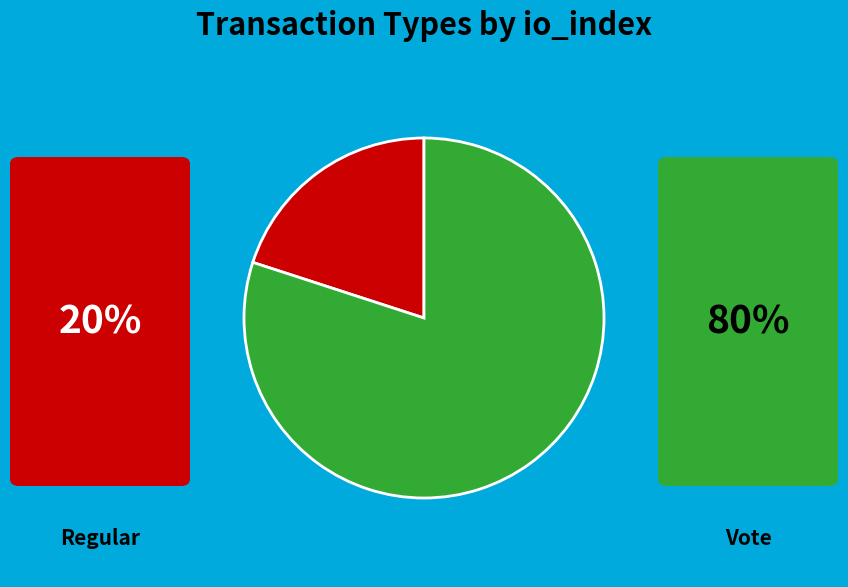

Does any single category account for the majority?

Yes